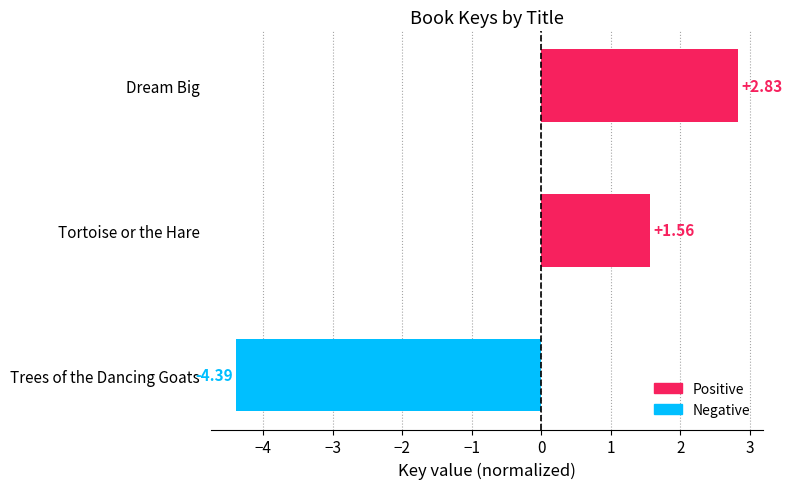

What is the change in value from Dream Big to Tortoise or the Hare?

-1.3